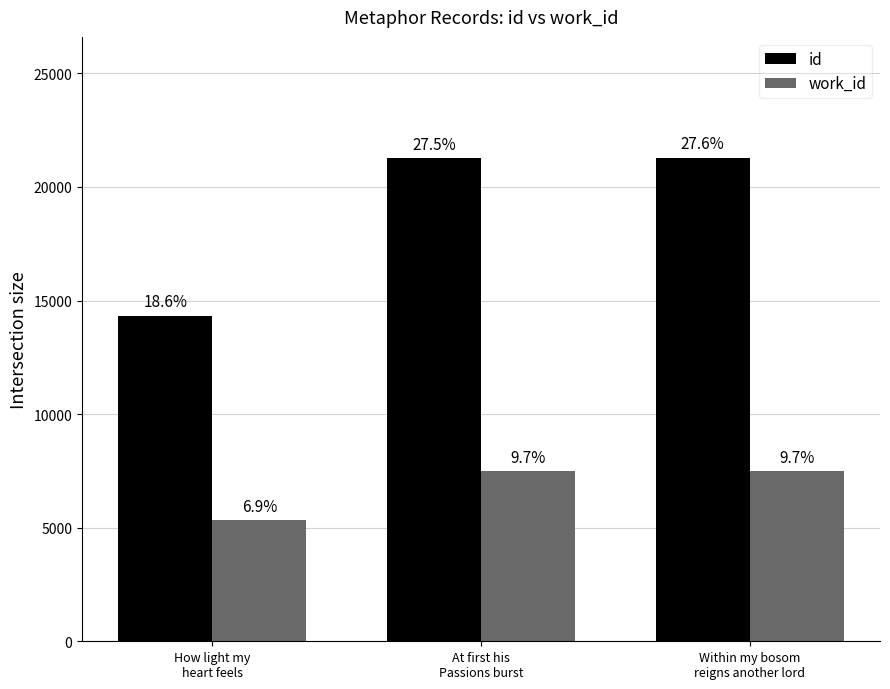

What are all the series names shown in the legend?

id, work_id